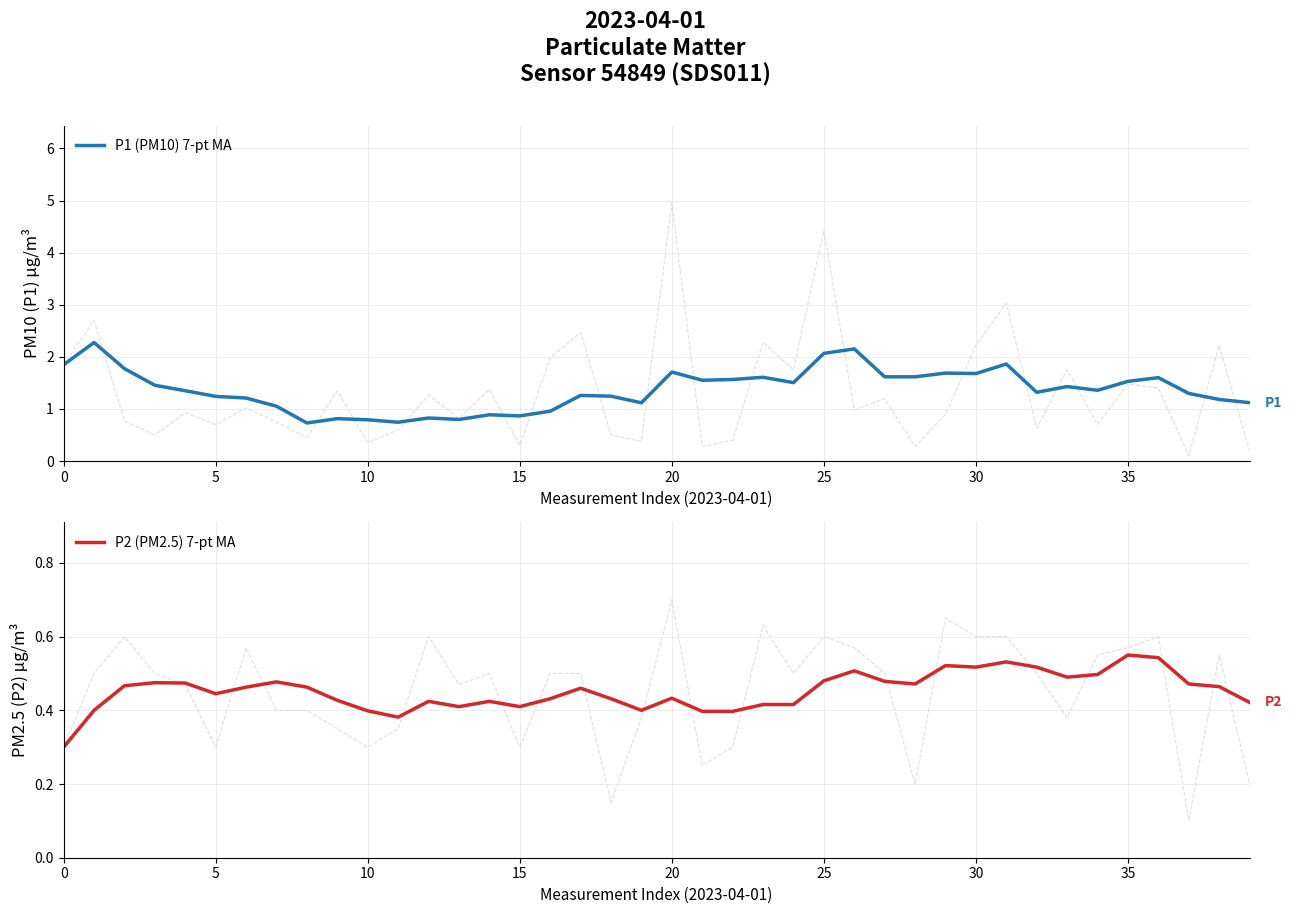

Which series changed the most between 20 and 38?

P1 (PM10) 7-pt MA